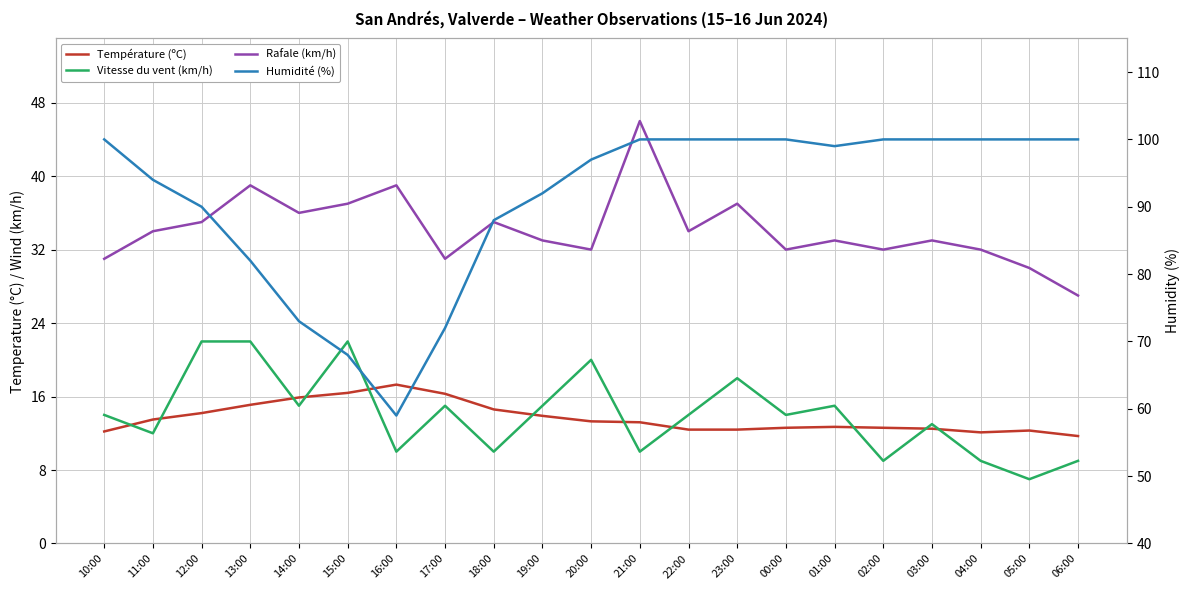

At which label is Vitesse du vent (km/h) closest to 14?

10:00